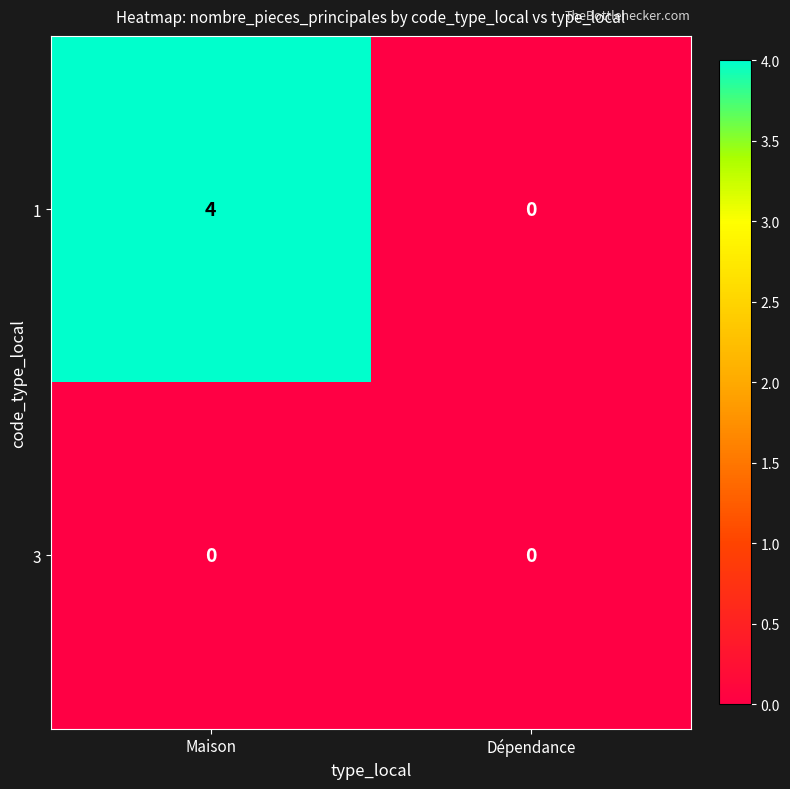

Which series has the largest range (max minus min)?

1